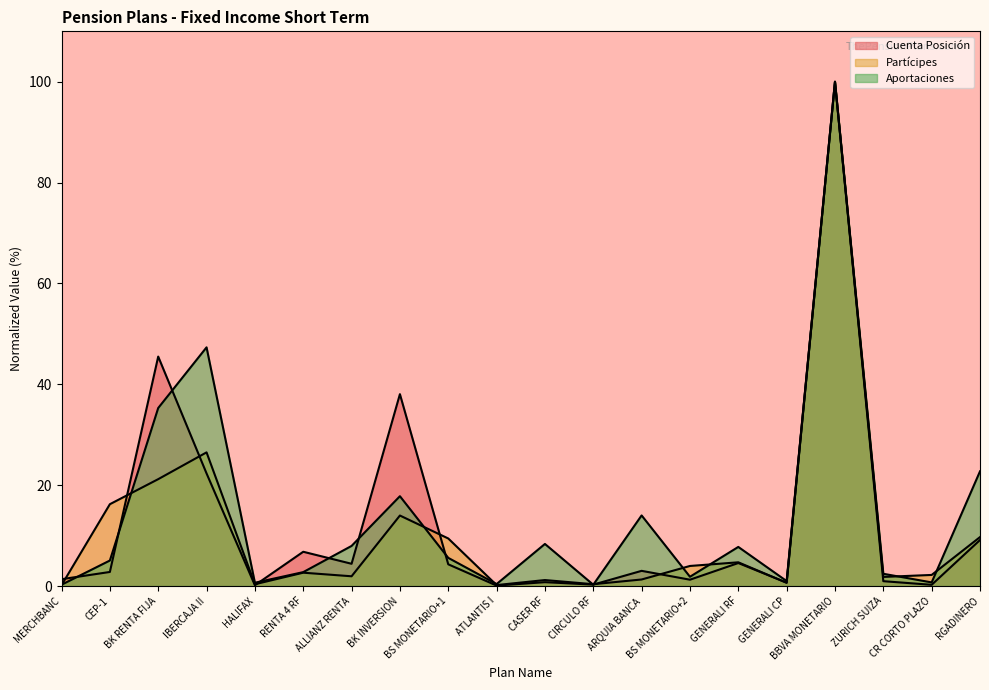

Reading left to right, extract all data points from this chart.

Cuenta Posición: 1.4	2.8	45.5	22.3	0.2	6.8	4.4	38.1	4.3	0.1	0.8	0.3	3.0	1.3	4.6	0.7	100.0	1.0	0.2	9.1
Aportaciones: 0.3	5.1	35.3	47.3	0.7	2.8	8.0	17.8	5.6	0.4	8.3	0.3	14.0	1.8	7.8	1.0	100.0	2.4	0.7	22.7
Partícipes: 0.2	16.2	21.2	26.5	0.4	2.6	1.9	14.0	9.4	0.2	1.2	0.4	1.3	4.0	4.7	0.6	100.0	1.8	2.2	9.7